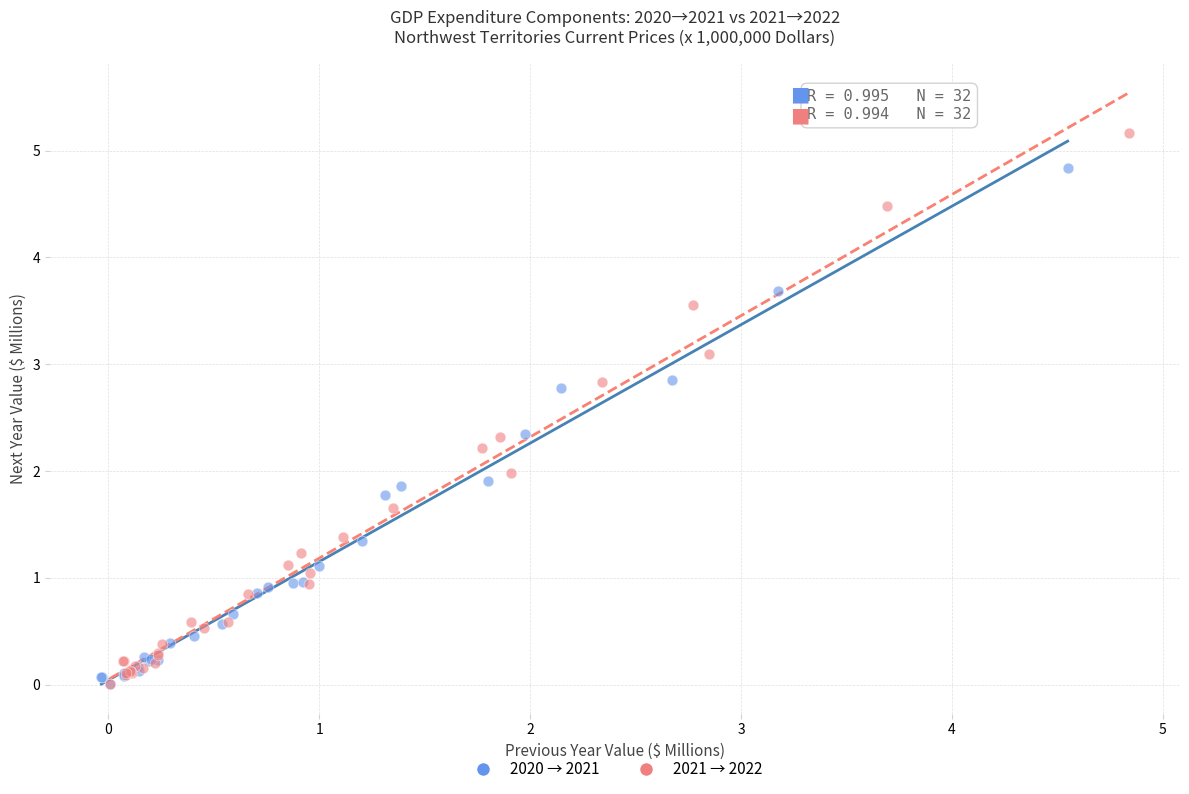

Which series contains the highest Y value?

2021 → 2022